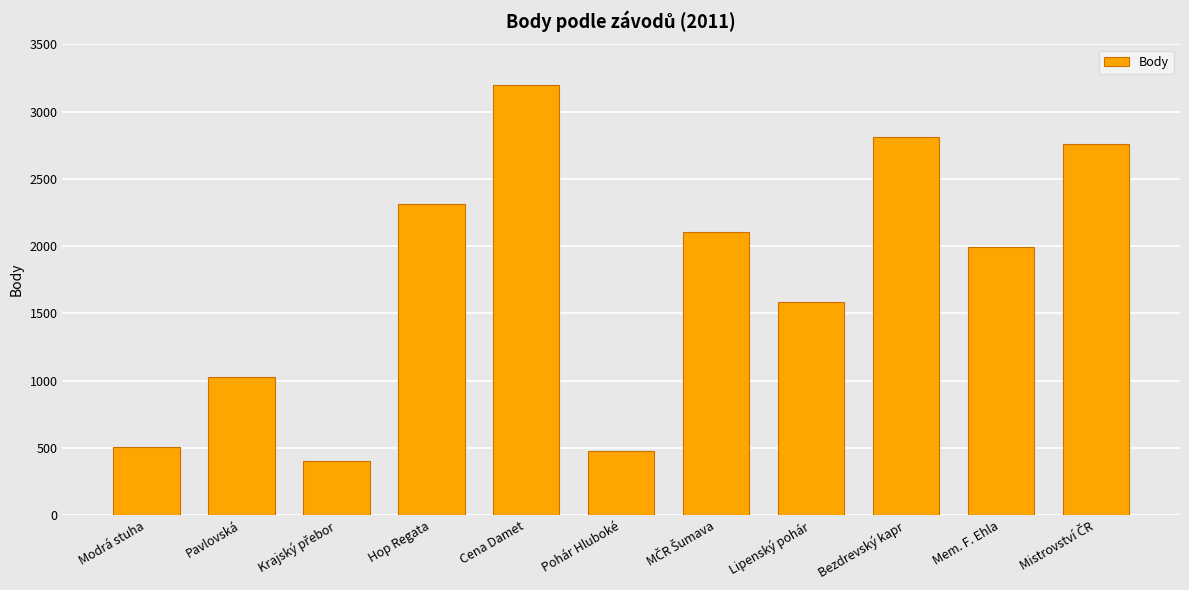

The chart shows a value of 228 at Pavlovská. True or false?

False